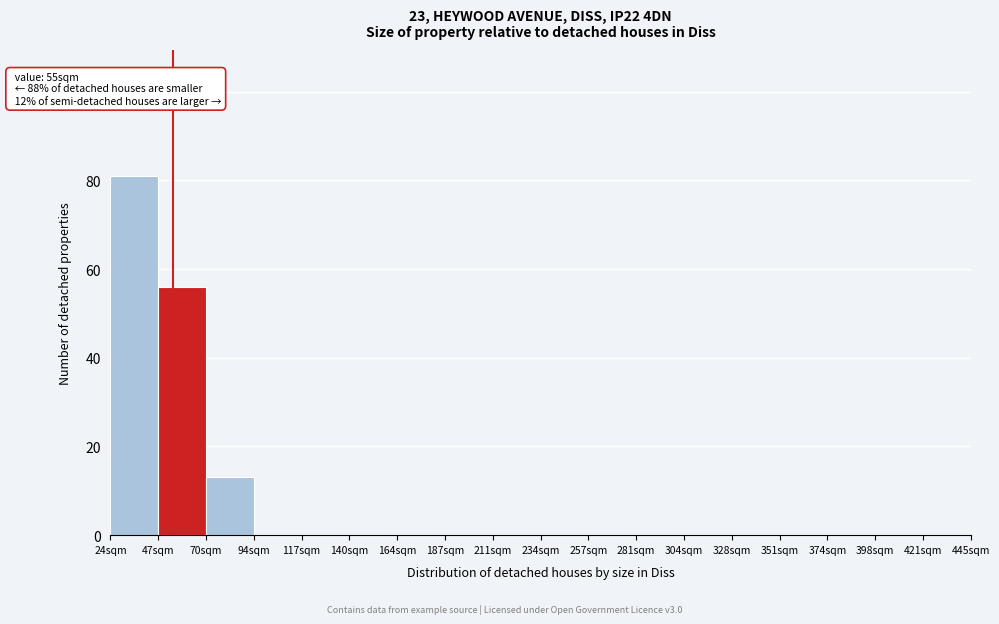

Over which range of the x-axis is the bar tallest?

25 to 45